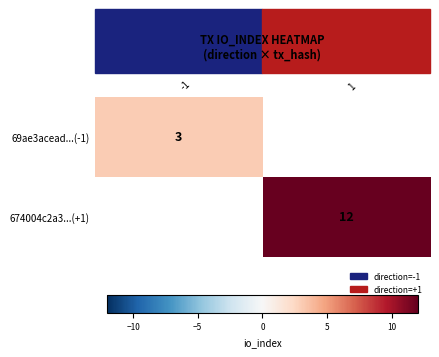

Which label corresponds to the smallest value in the chart?

-1